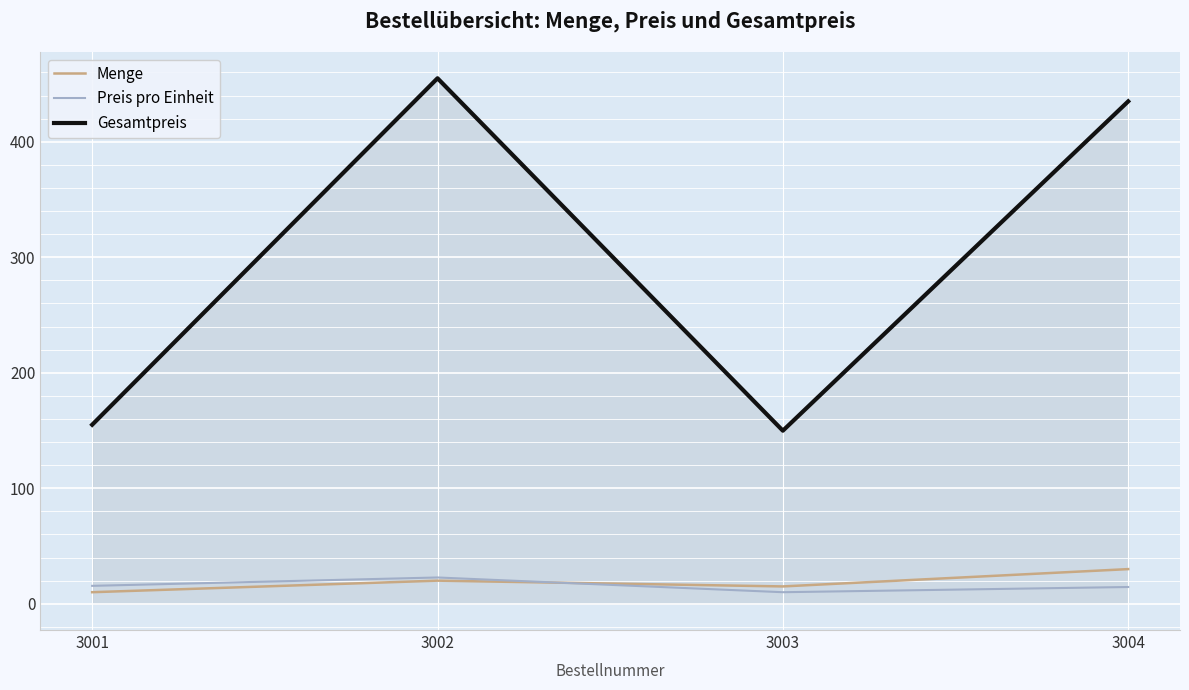

The value of Gesamtpreis at 3002 is 455.0. True or false?

True